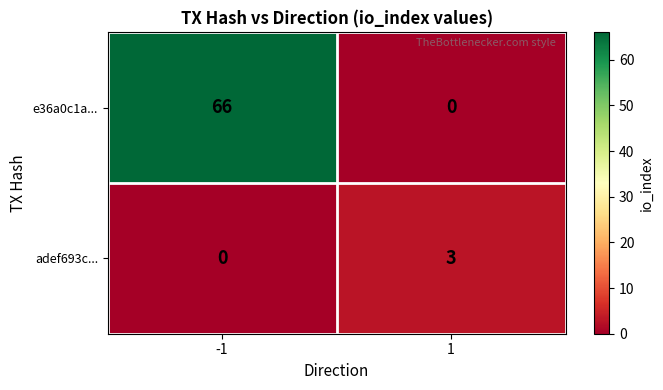

What is the sum of all e36a0c1a... values?

66